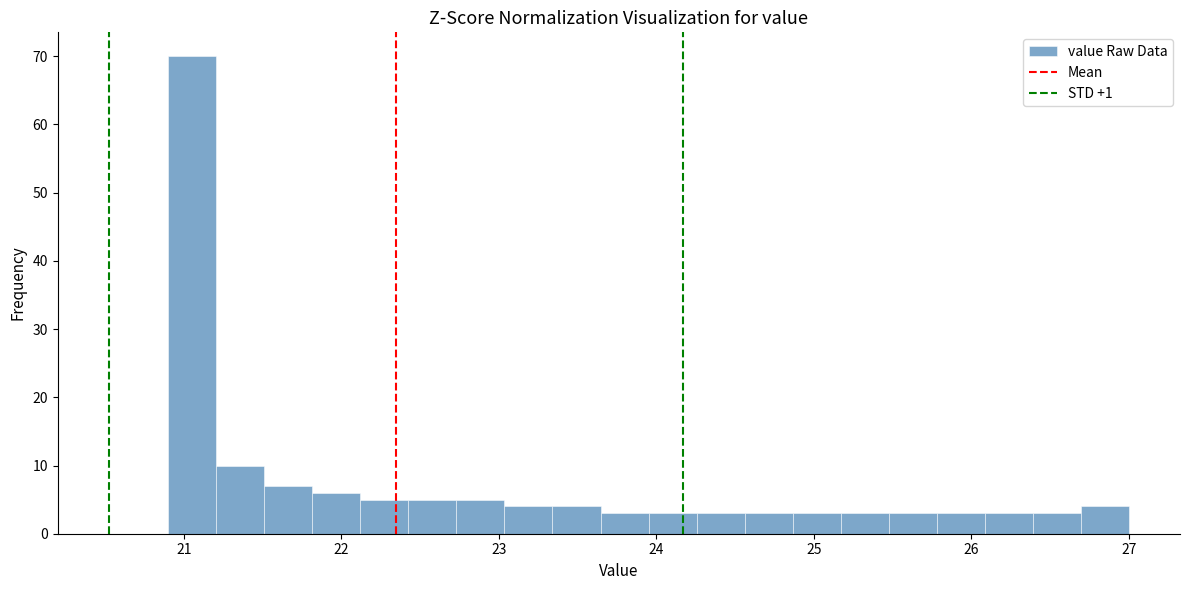

Around what value on the x-axis is the tallest bar? Give the approximate position of its centre, as read against the axis.

21.1